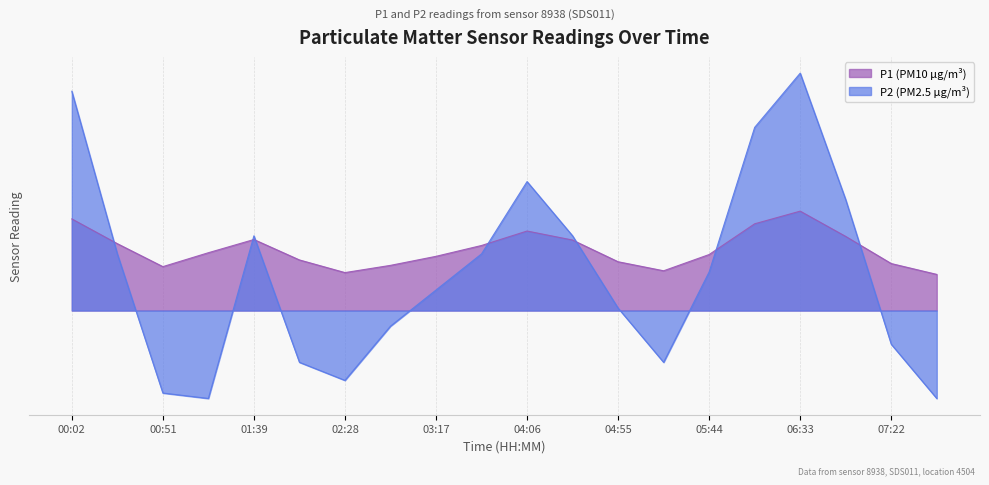

Which category has the lowest value across all series?

01:15